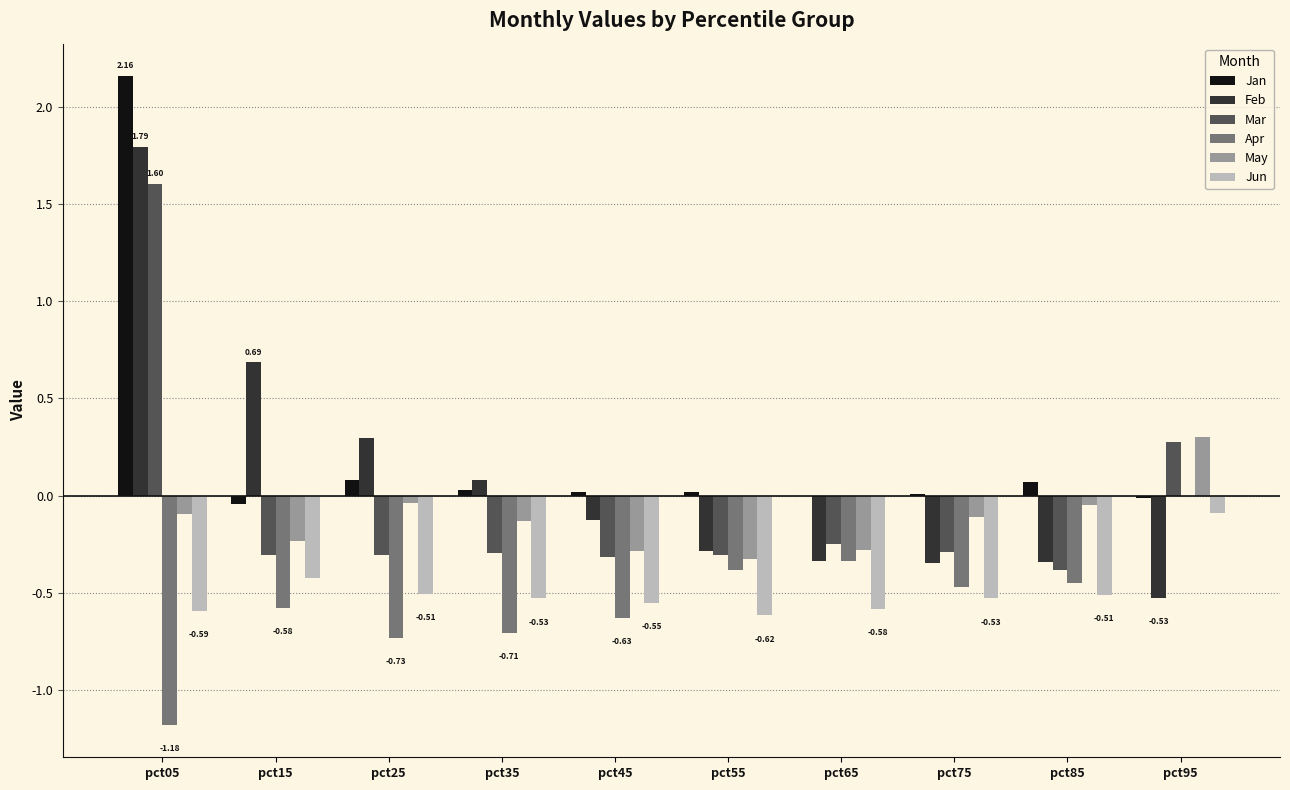

How many groups of bars are there?

10